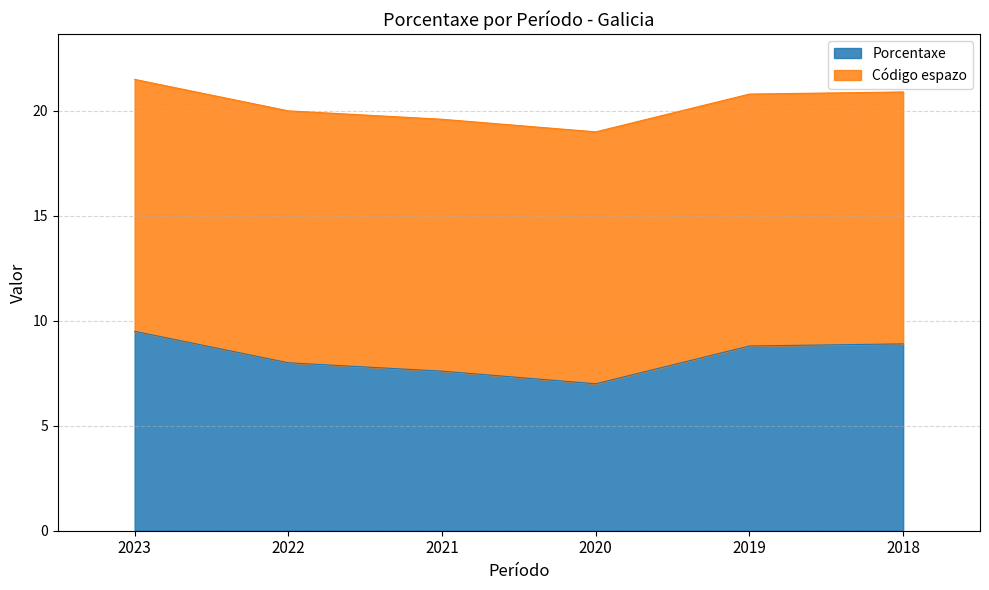

The value at 2019 is 14.6. True or false?

False